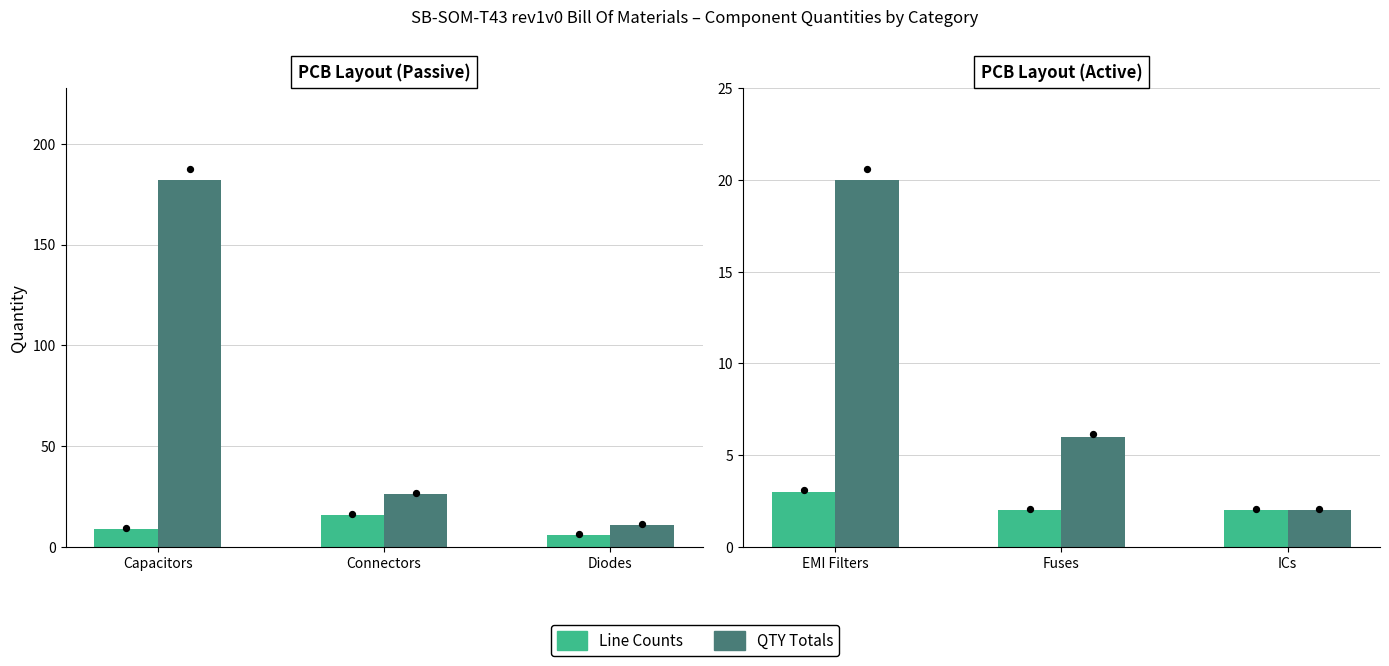

At which category is the sum across all series the highest?

EMI Filters